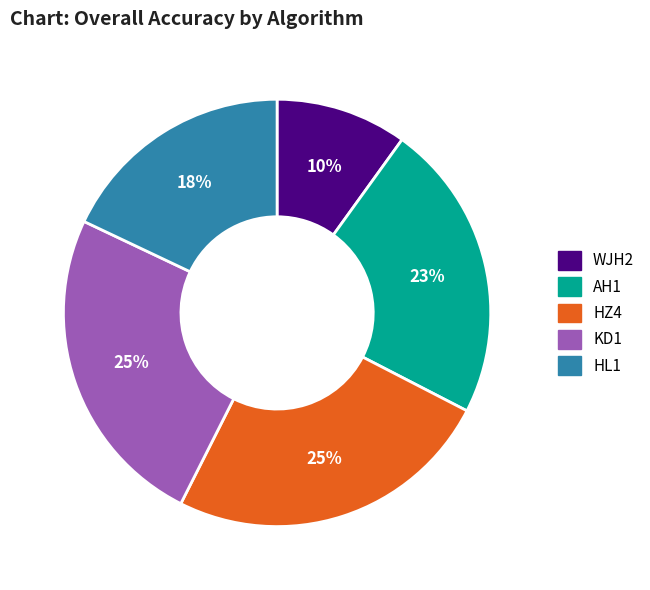

The AH1 slice represents 31% of the pie. True or false?

False